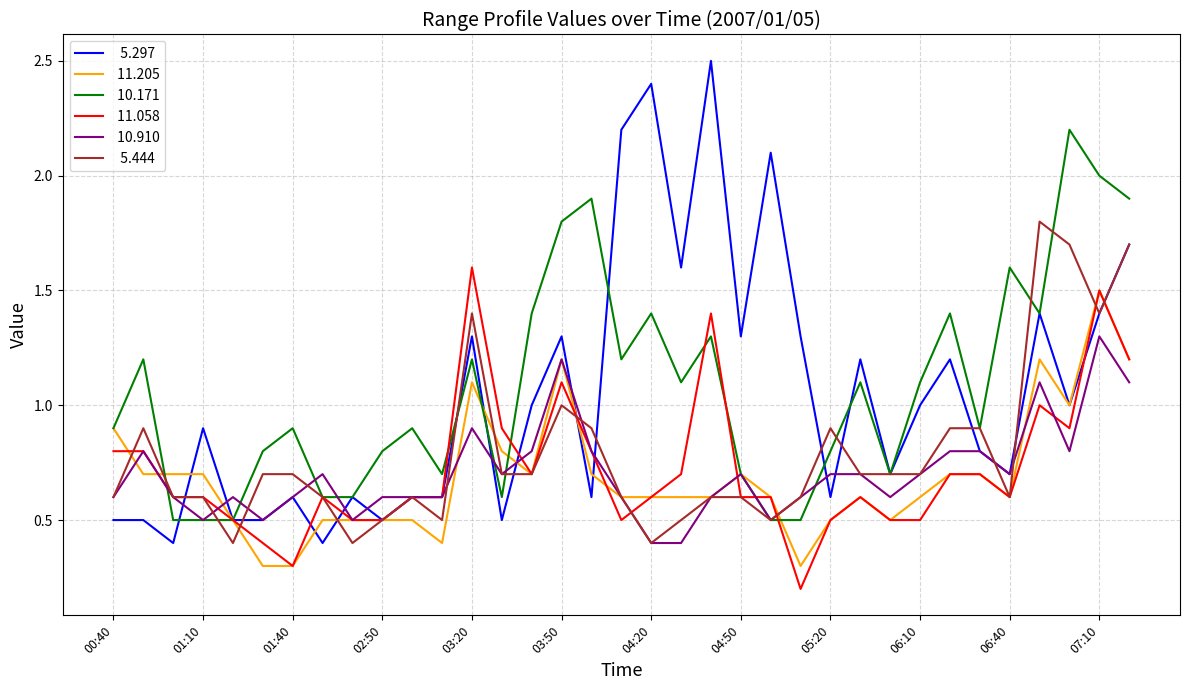

What is the greatest value displayed?

2.5